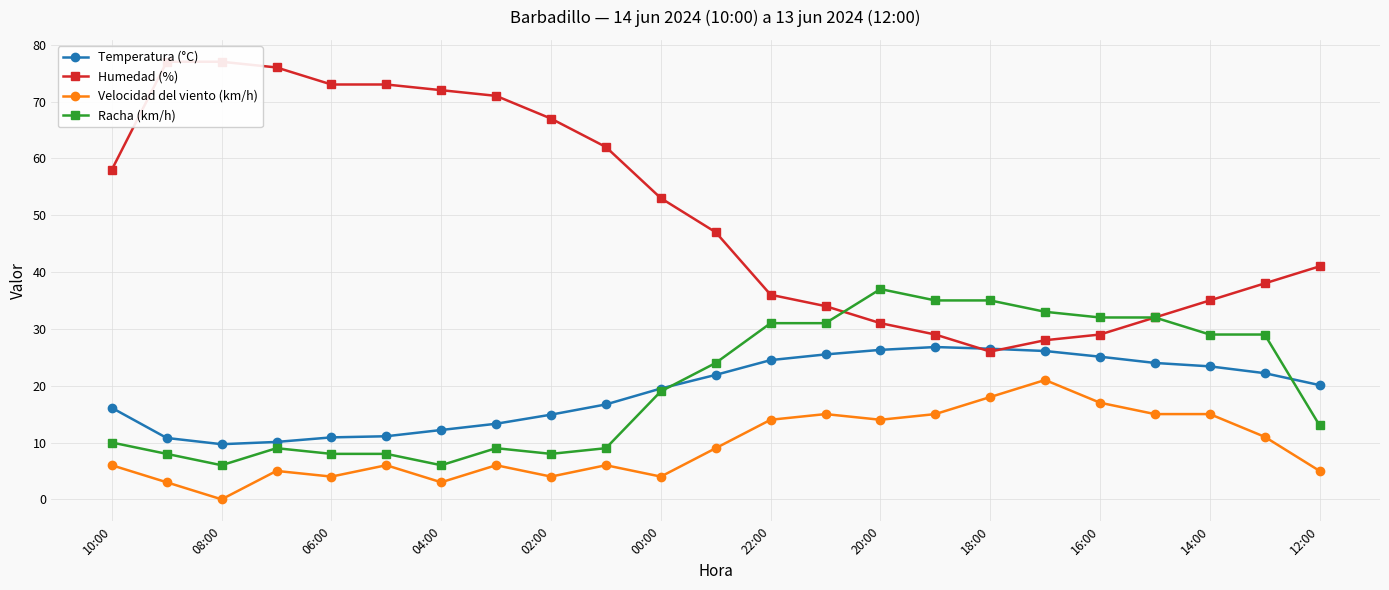

Is it true that Racha (km/h) equals 3.4 at 08:00?

False